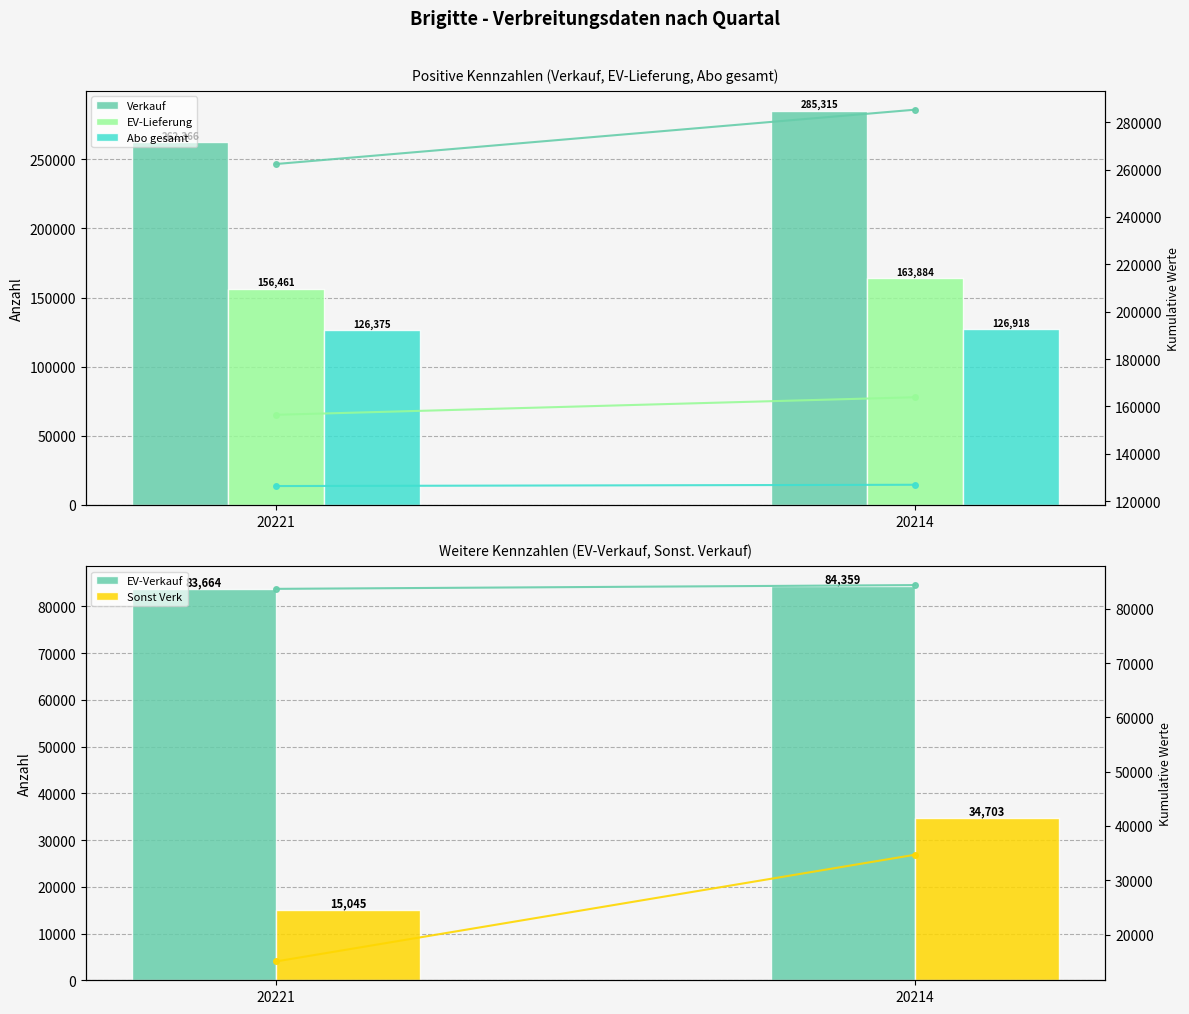

At 20214, list the series in order from smallest to largest.

Sonst Verk, EV-Verkauf, Abo gesamt, EV-Lieferung, Verkauf